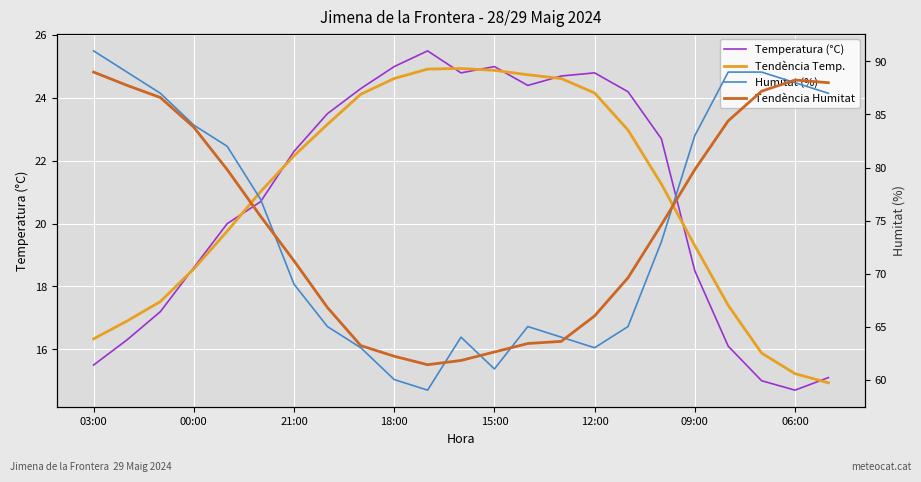

How many distinct data groups are displayed?

4